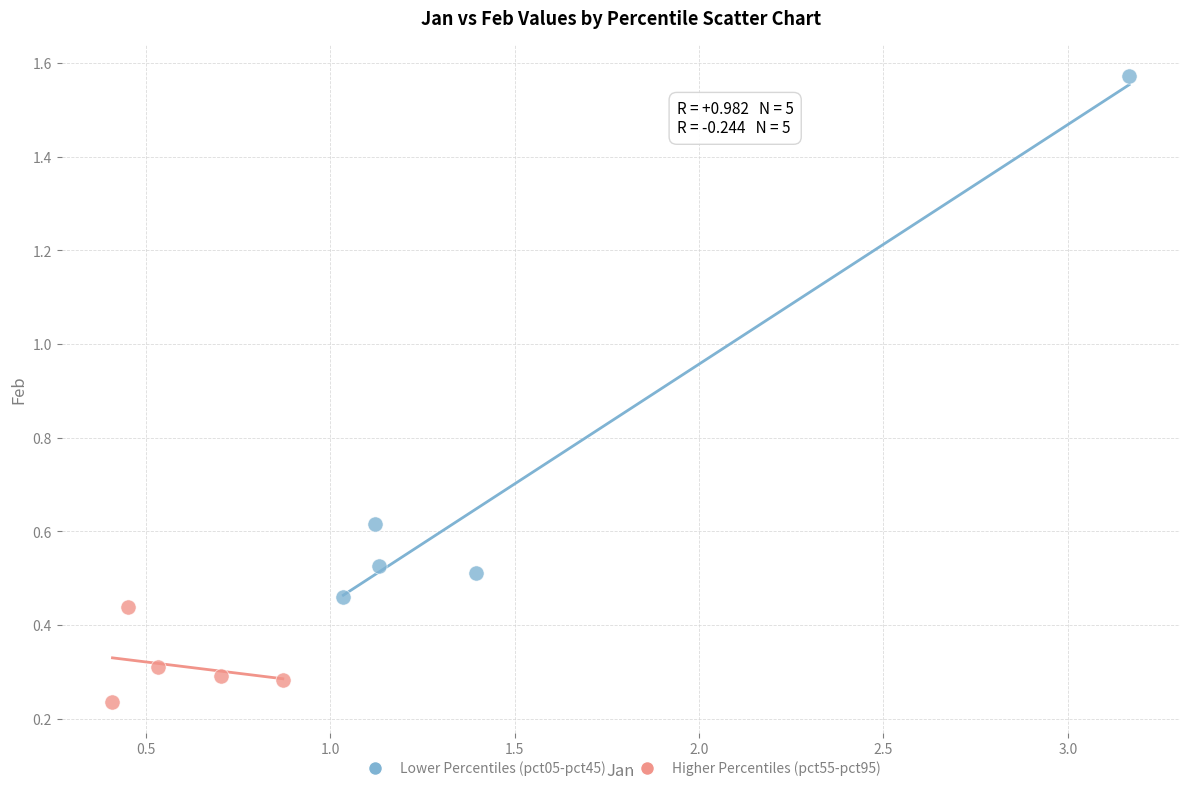

Which series has the largest Y range (max minus min)?

Lower Percentiles (pct05-pct45)